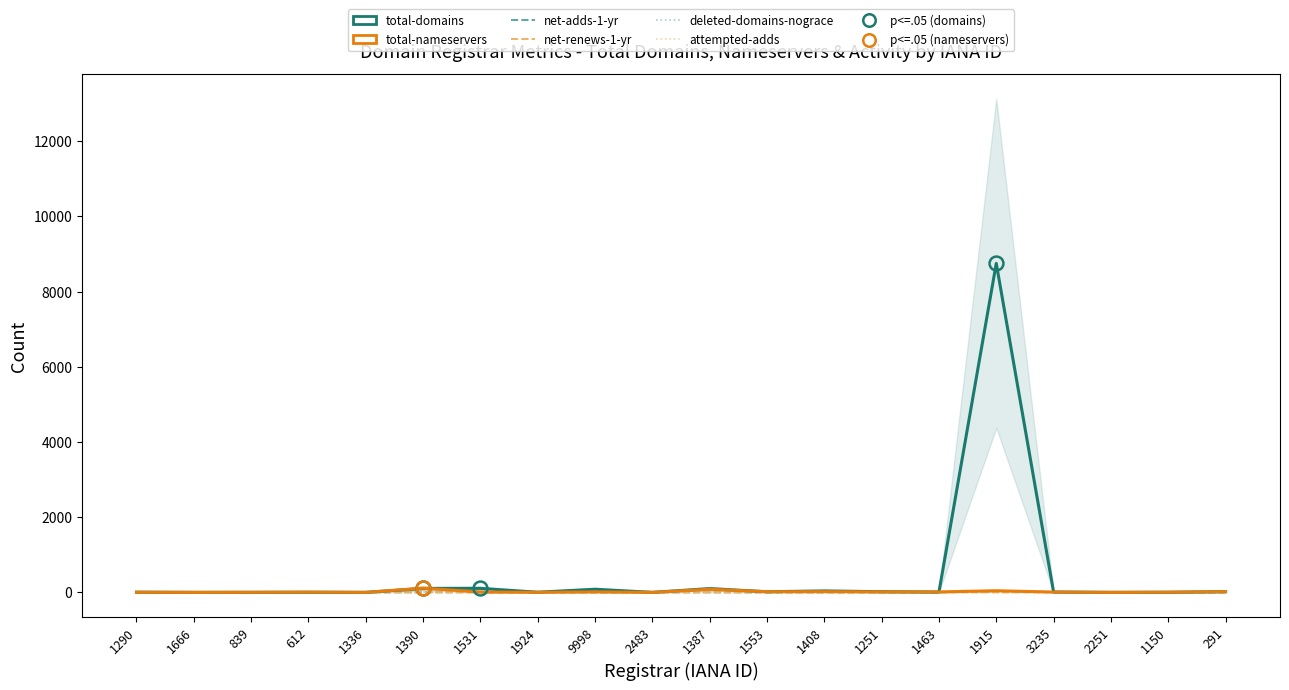

What is the sum of all deleted-domains-nograce values?

7